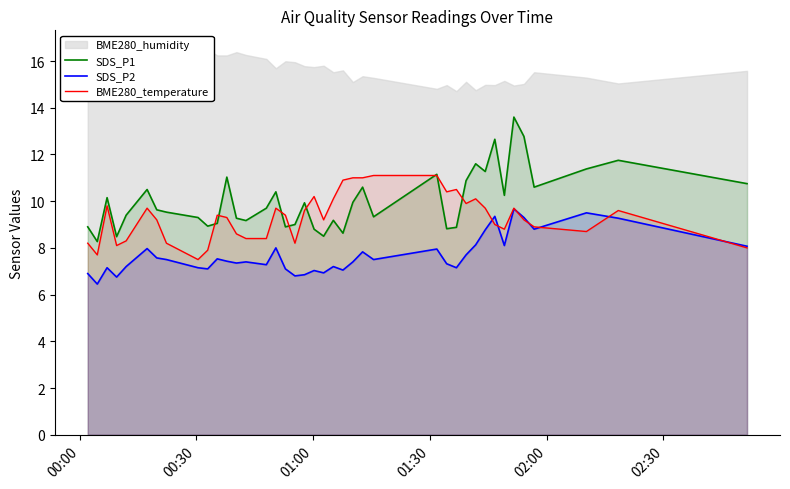

True or false: SDS_P2 has more than 0 points higher than both neighbors.

True